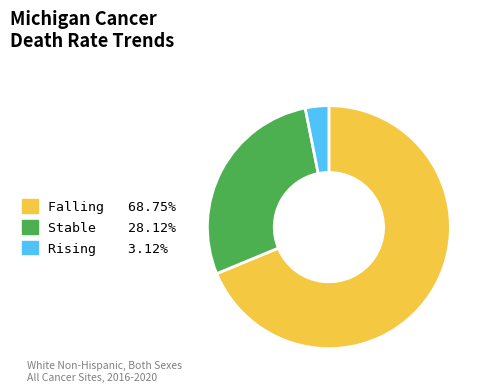

Combined, do Stable and Rising account for over 50%?

No